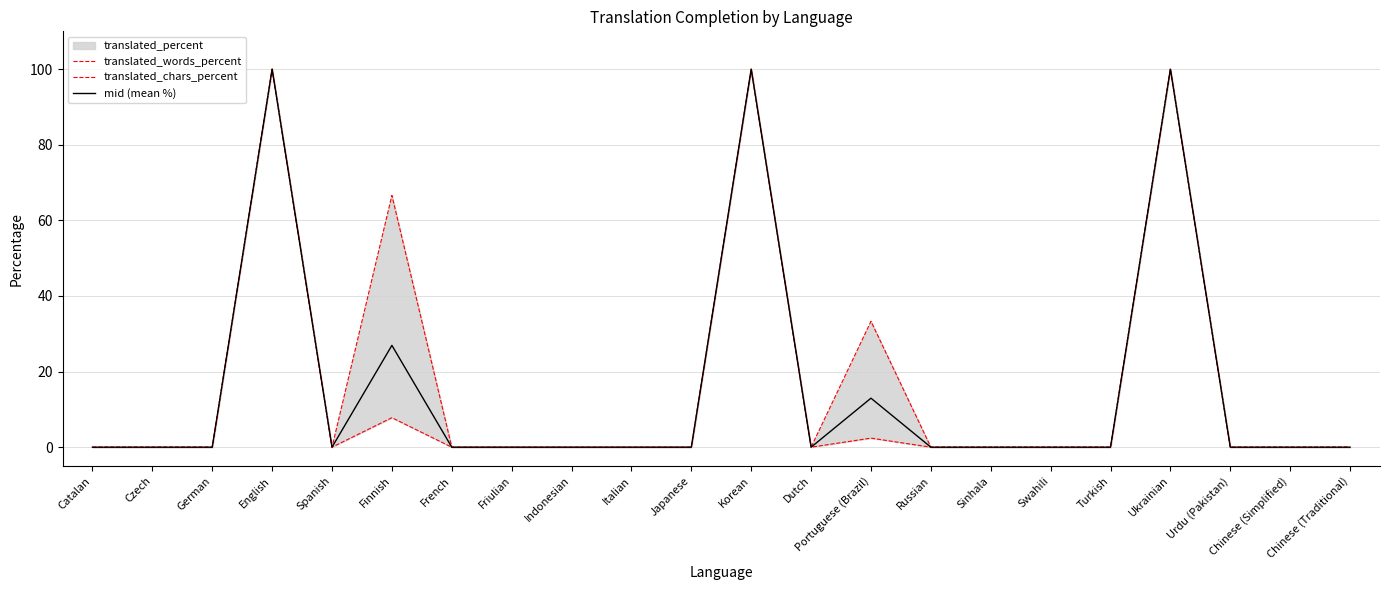

Is this an area chart (filled region under the line)?

No